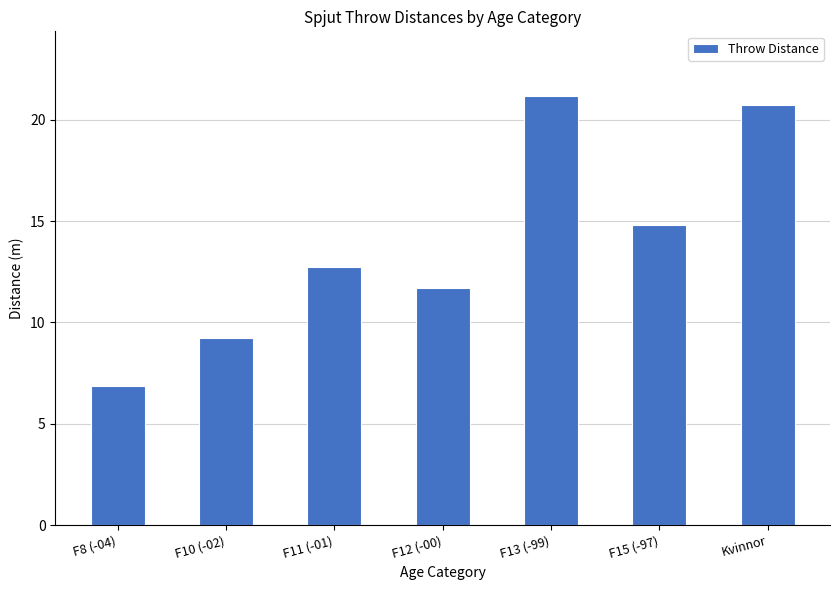

What is the approximate value at F12 (-00)?

11.7